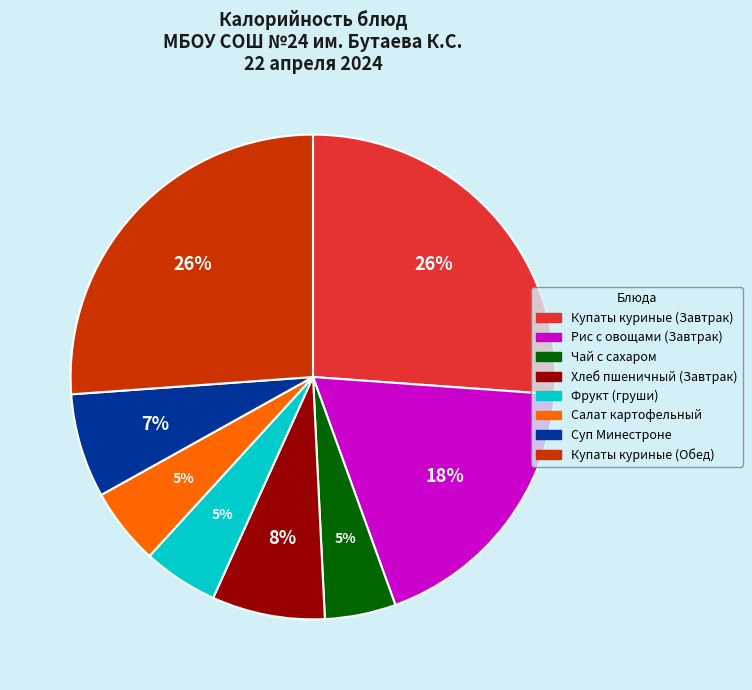

To the nearest percent, what is the average slice percentage?

12%